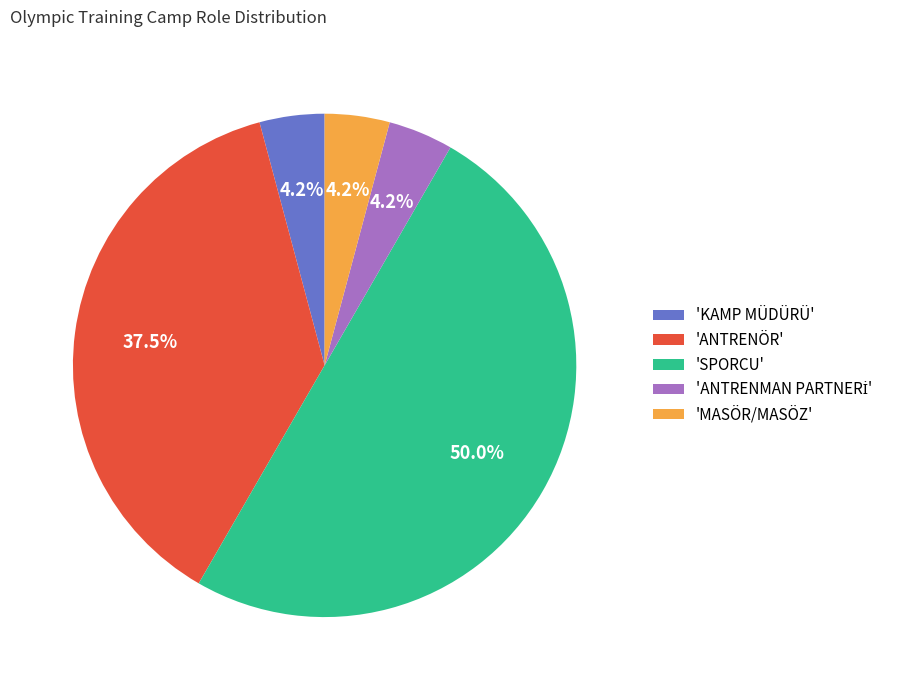

What percentage is NOT represented by 'ANTRENÖR'?

62.5%